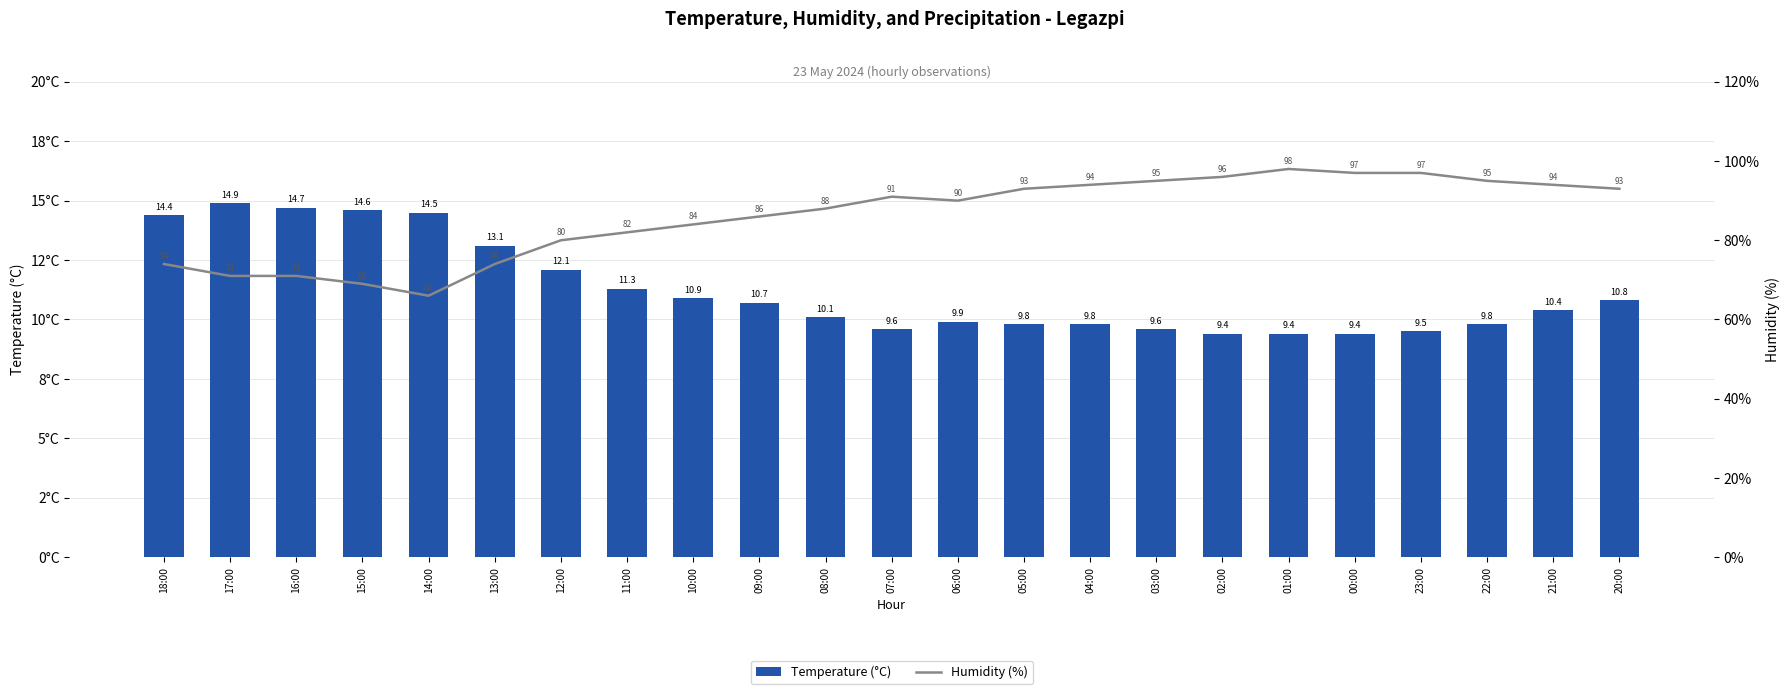

The Temperature (°C) series shows 10.9 at 10:00. True or false?

True